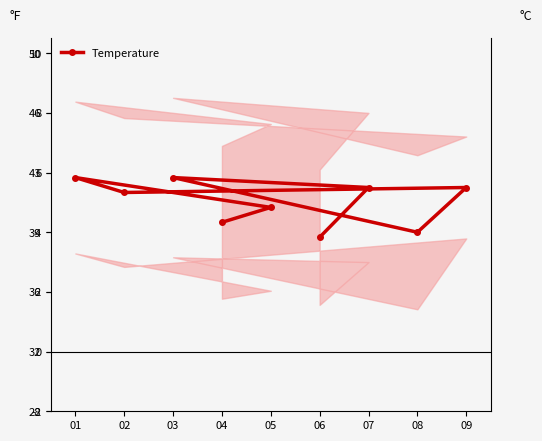

The value at 04 is 4.3. True or false?

True